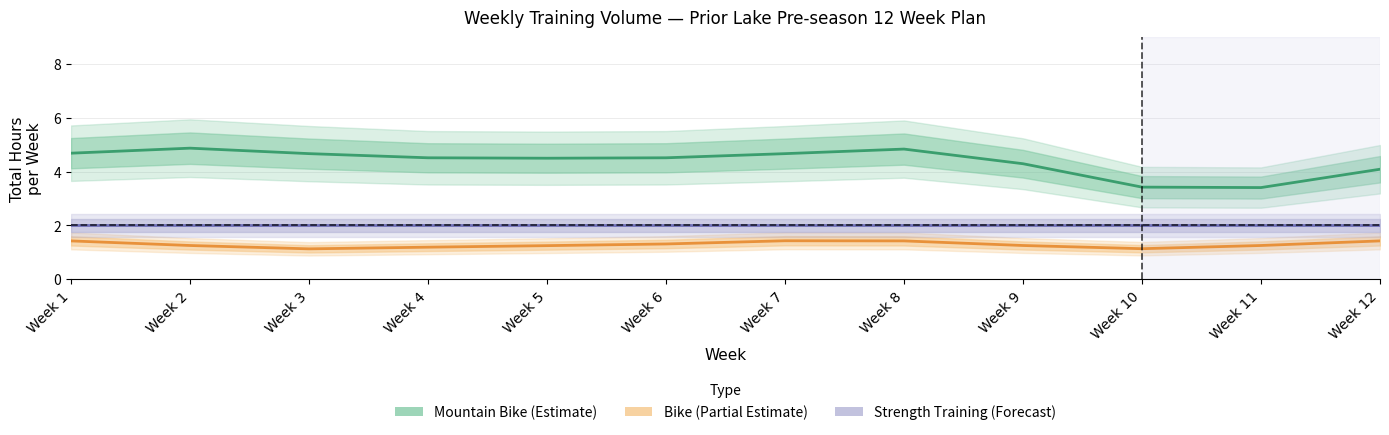

Reading right to left, list all the values displayed in this chart.

Mountain Bike (Estimate): Week 12=4.1	Week 11=3.4	Week 10=3.4	Week 9=4.3	Week 8=4.8	Week 7=4.7	Week 6=4.5	Week 5=4.5	Week 4=4.5	Week 3=4.7	Week 2=4.9	Week 1=4.7
Bike (Partial Estimate): Week 12=1.4	Week 11=1.3	Week 10=1.1	Week 9=1.3	Week 8=1.4	Week 7=1.4	Week 6=1.3	Week 5=1.3	Week 4=1.2	Week 3=1.1	Week 2=1.3	Week 1=1.4
Strength Training (Forecast): Week 12=2.0	Week 11=2.0	Week 10=2.0	Week 9=2.0	Week 8=2.0	Week 7=2.0	Week 6=2.0	Week 5=2.0	Week 4=2.0	Week 3=2.0	Week 2=2.0	Week 1=2.0